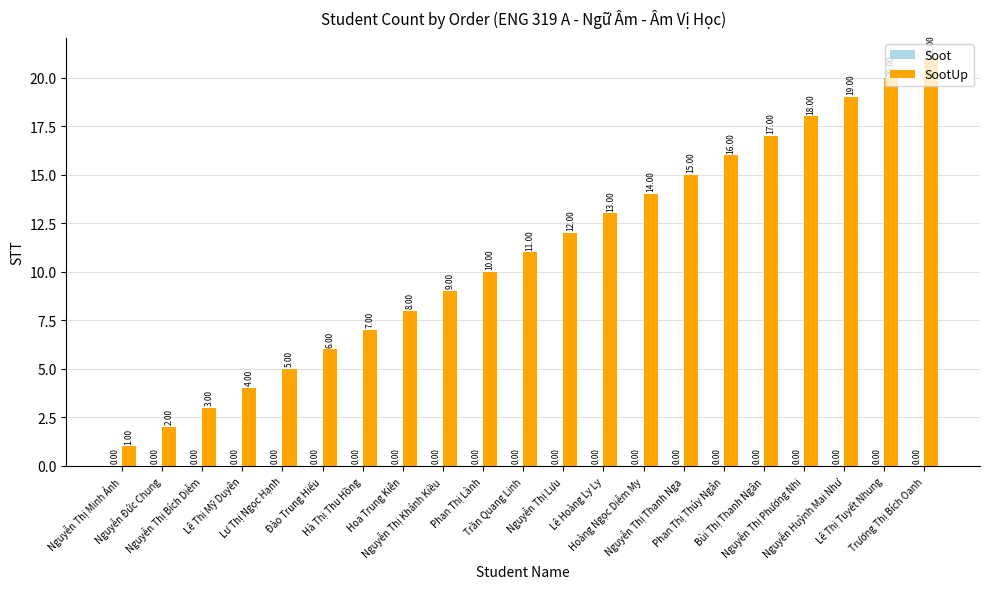

What is the sum of all values?

231